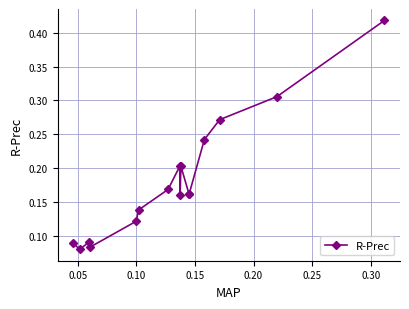

Count the values in the range 0 to 1.

16